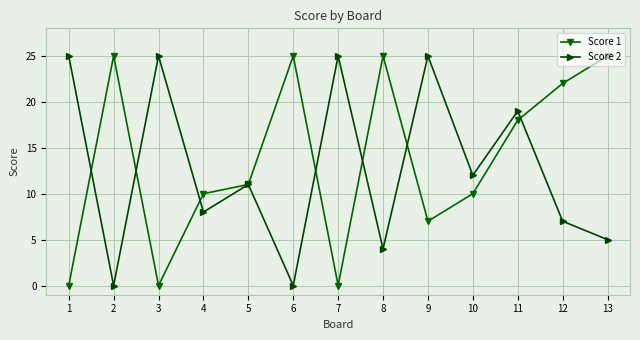

At 10, list the series in order from smallest to largest.

Score 1, Score 2